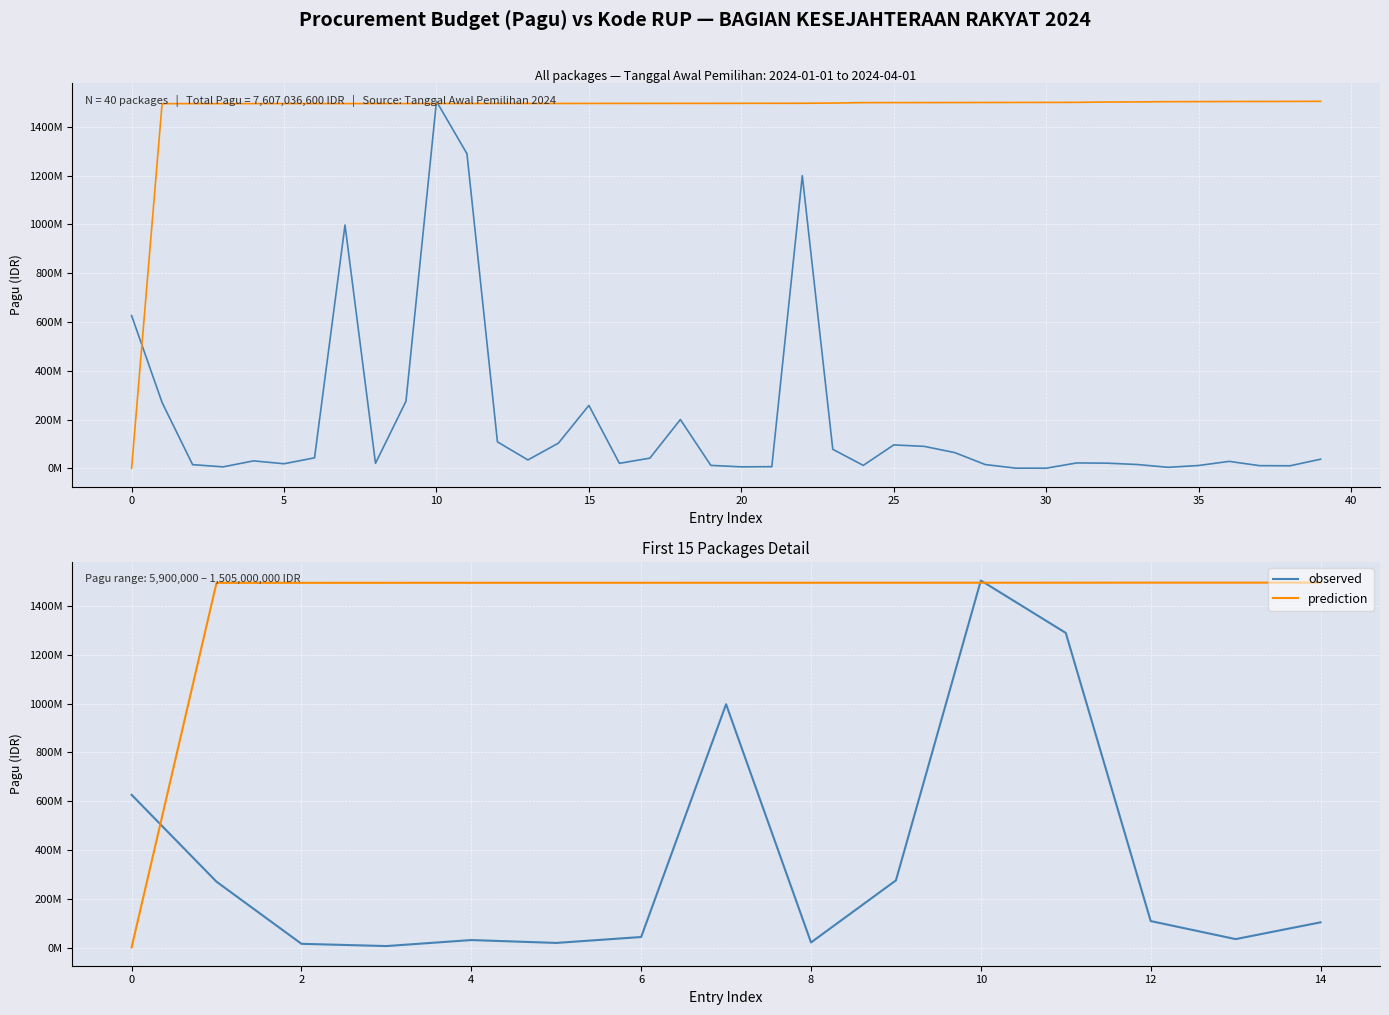

In Pagu, how many points are higher than both neighbors (excluding endpoints)?

9